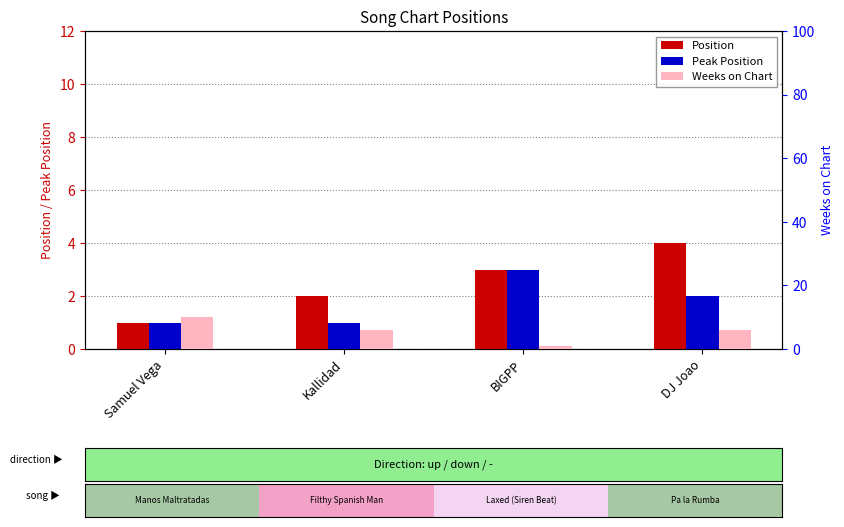

What is the total value across all series at Samuel Vega?

12